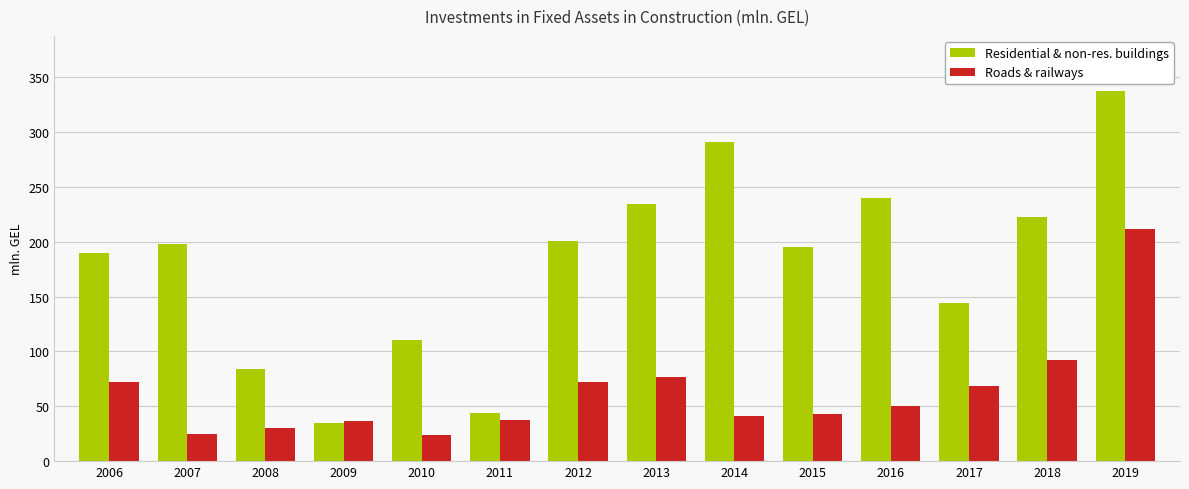

What is the greatest value displayed?

337.1